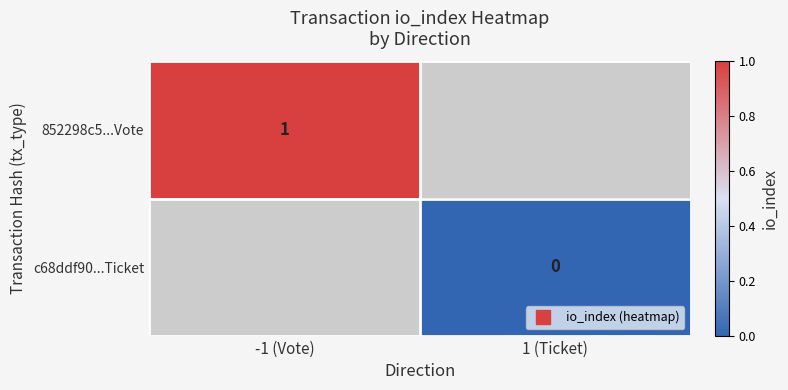

Which label corresponds to the smallest value in the chart?

1 (Ticket)